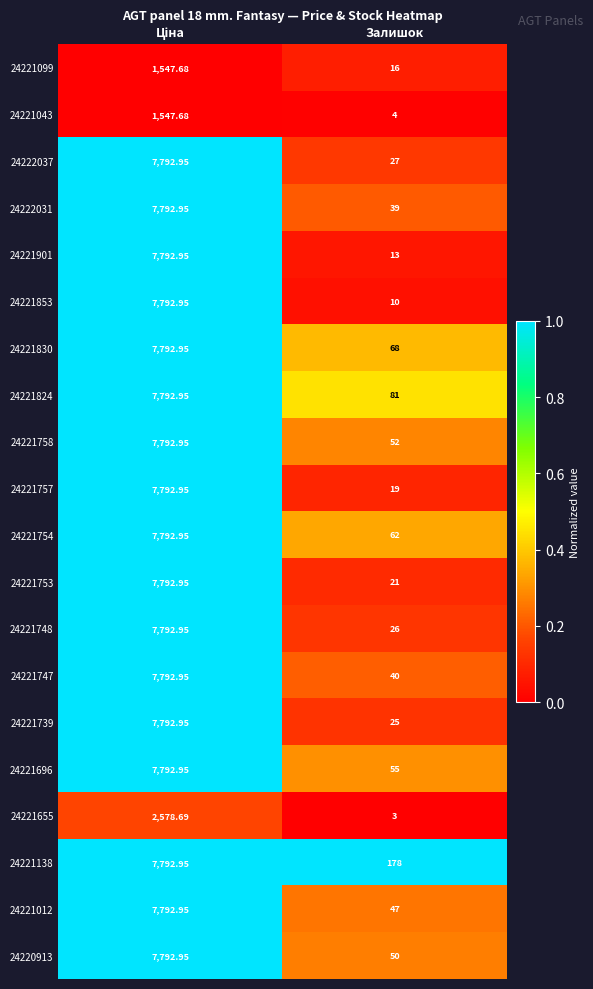

At which label does 24221853 reach its minimum?

Залишок